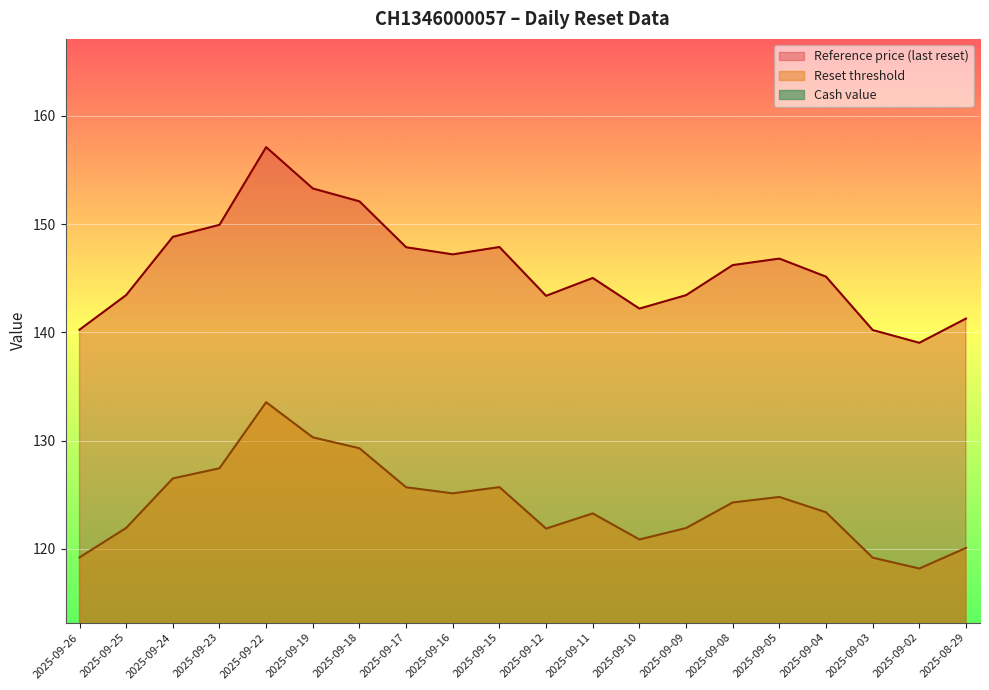

What is the maximum value shown in the chart?

157.1